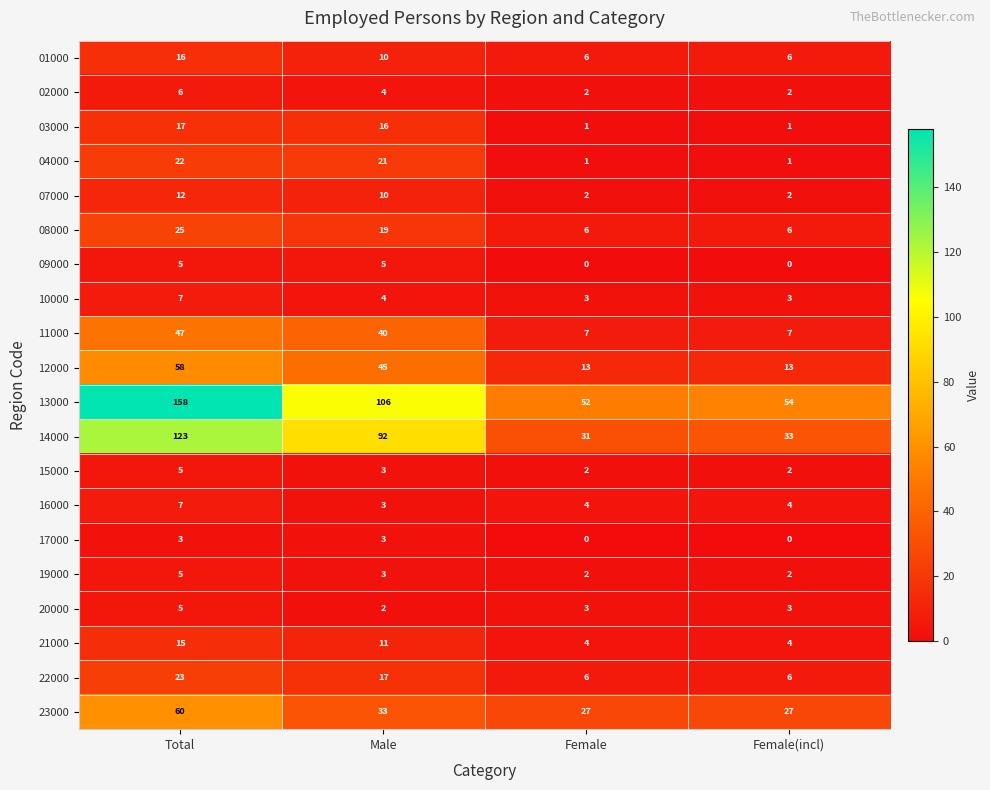

What is the lowest value of the 12000 series?

13